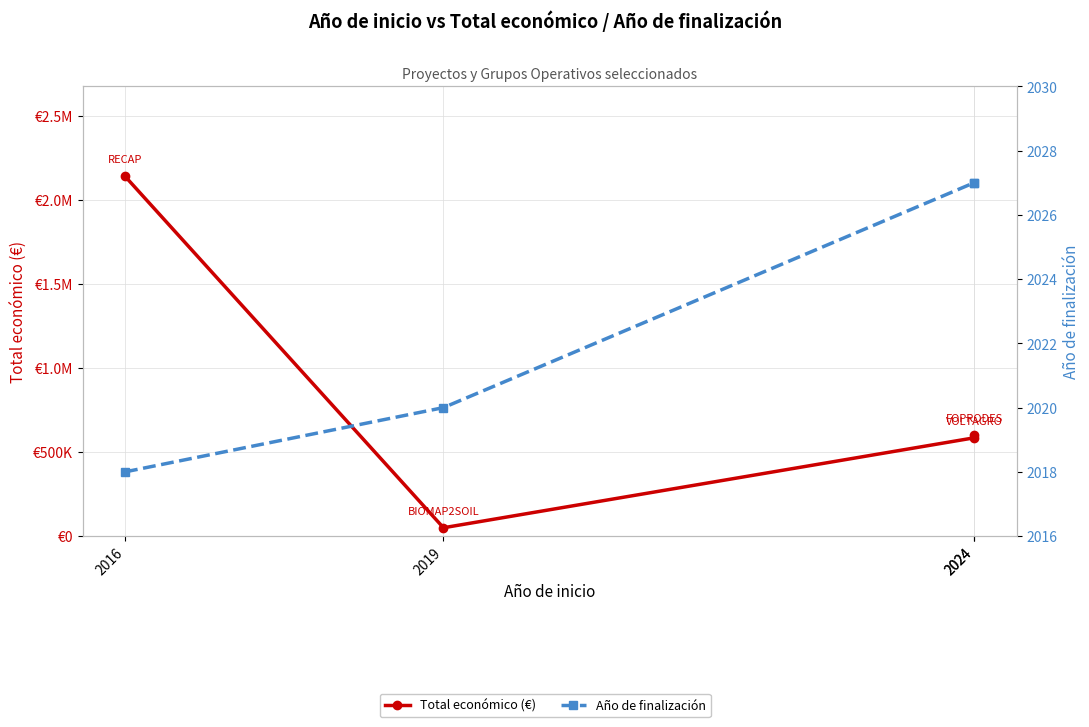

Is the value of Total económico (€) at 2024 greater than the value of Año de finalización at 2019?

Yes